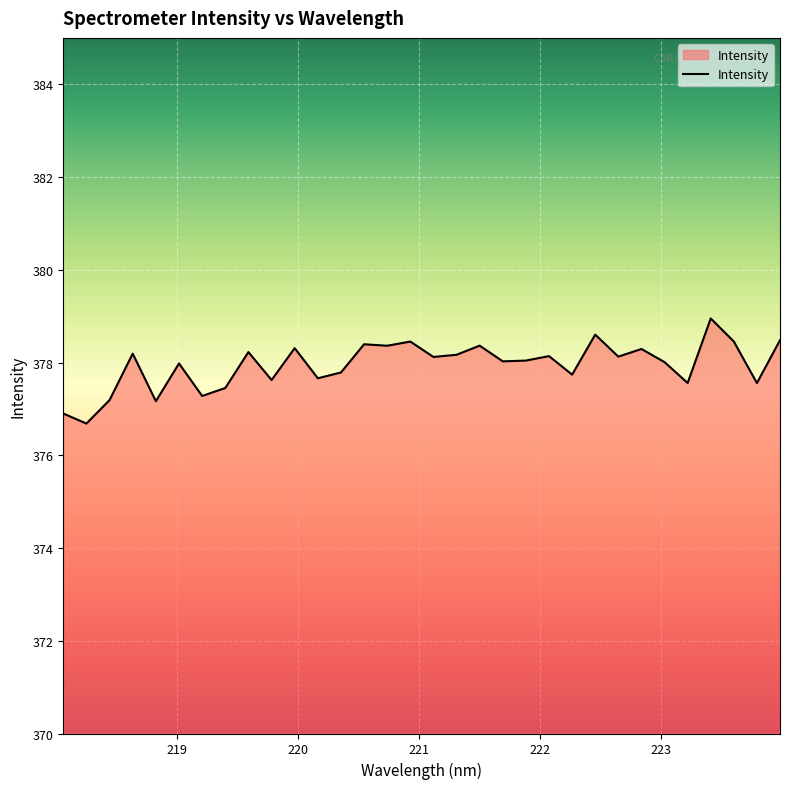

What is the difference between the second highest and minimum values?

1.9